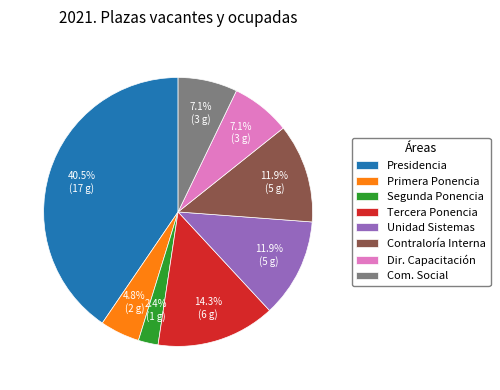

Which slice is the largest?

Presidencia